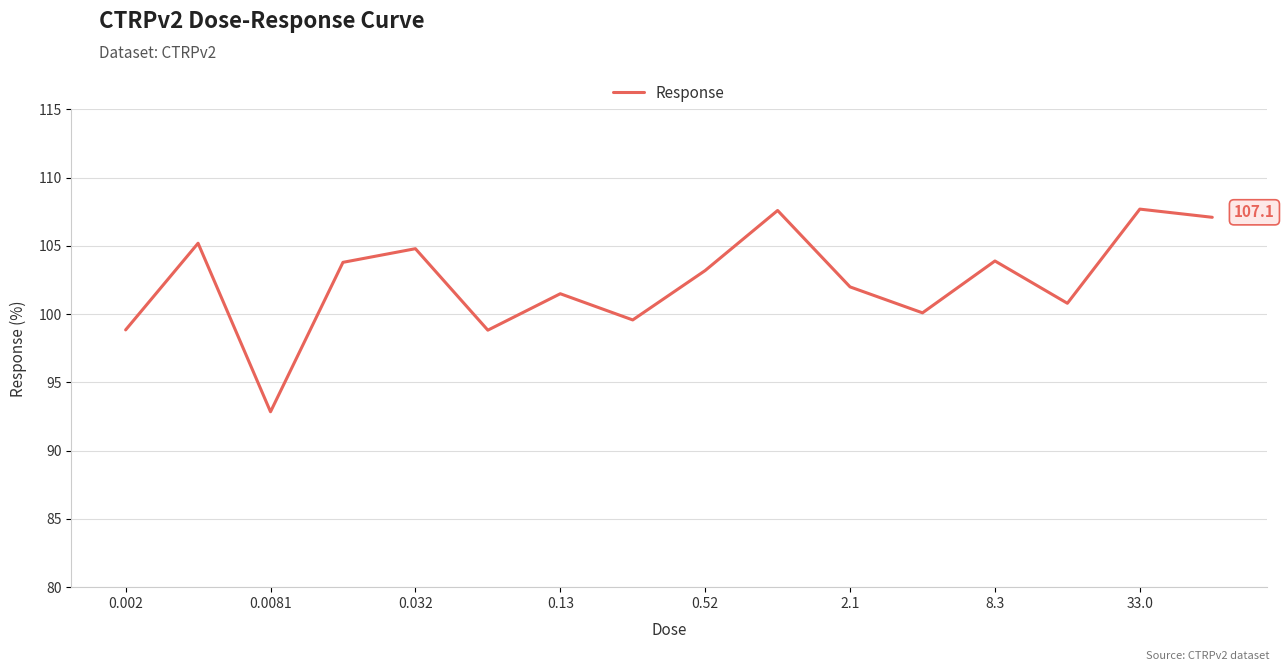

What is the maximum value shown in the chart?

107.7